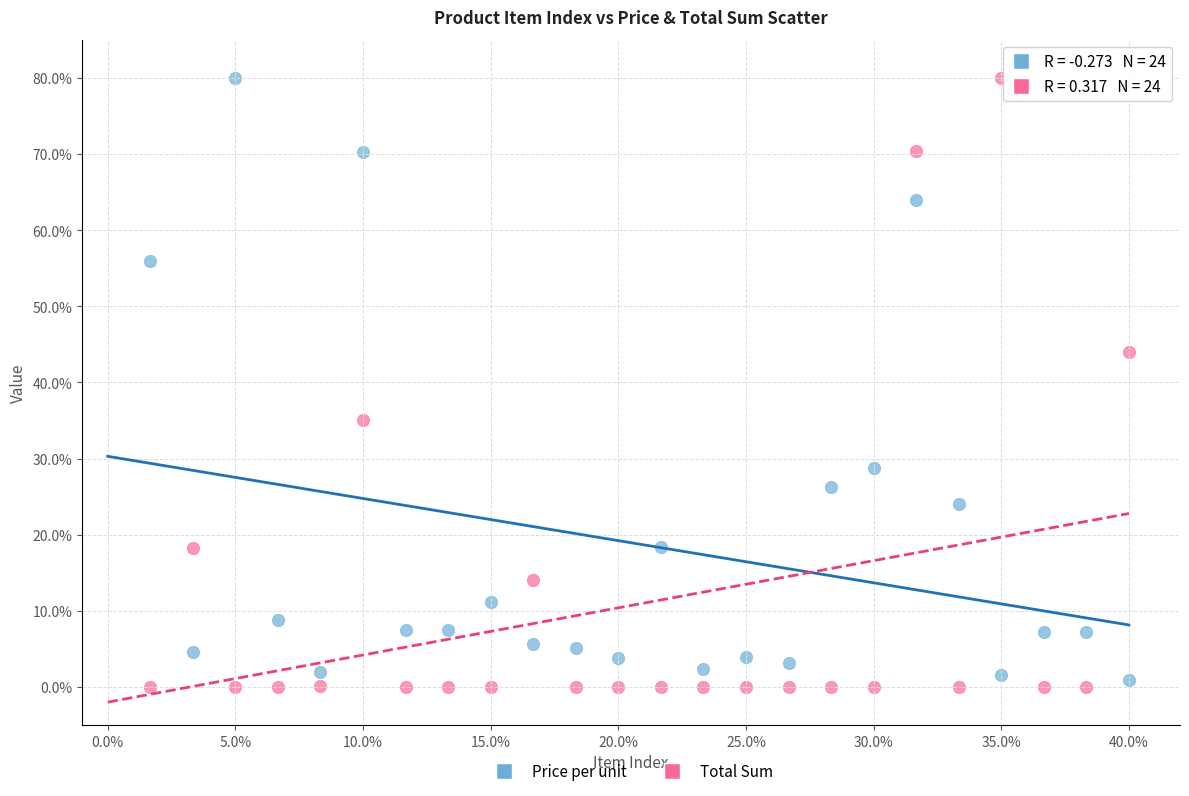

Which series has the largest Y range (max minus min)?

Total Sum